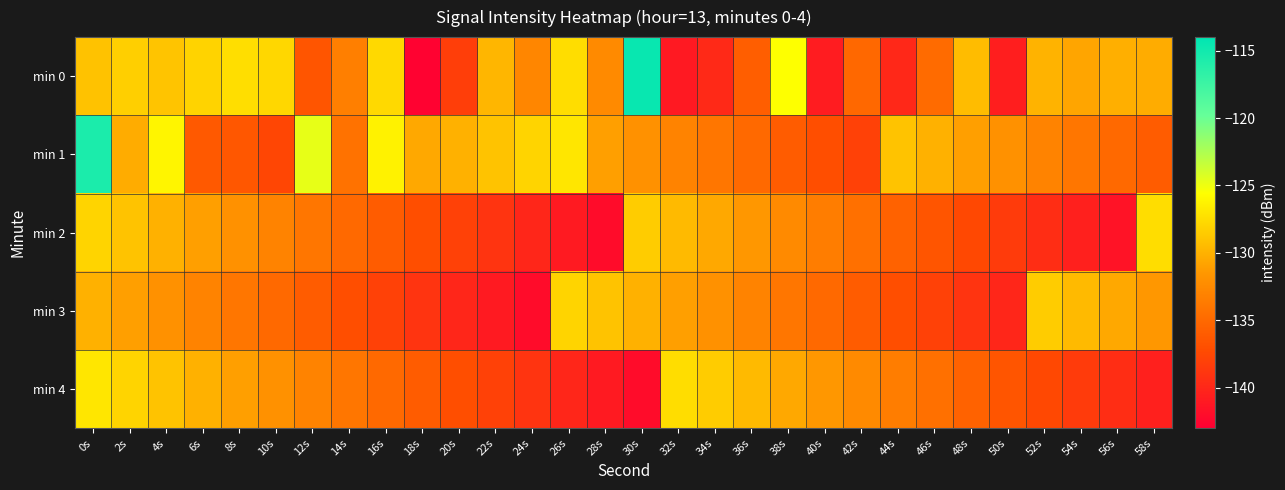

List the series in order of their peak value, highest first.

min 0, min 1, min 4, min 2, min 3